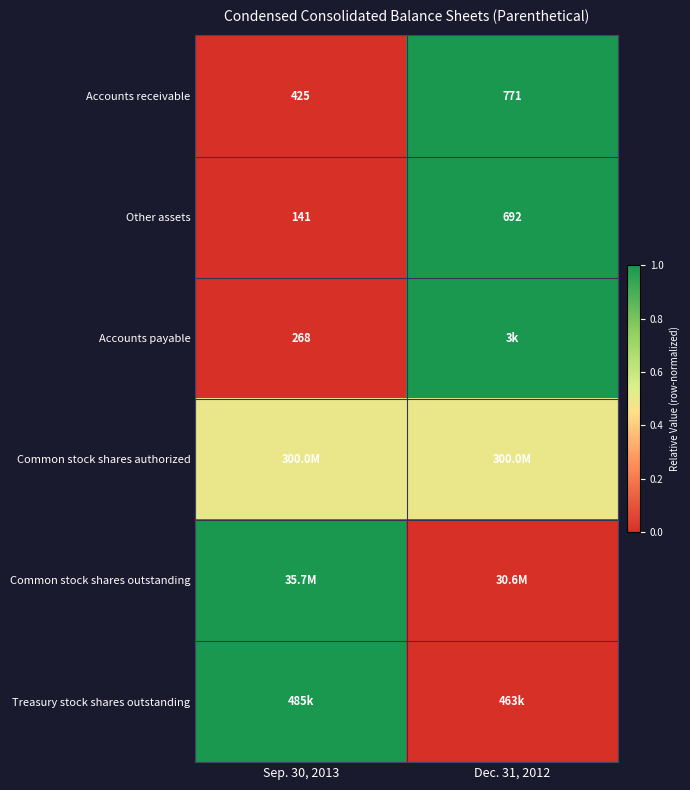

What is the minimum value for Accounts receivable?

425.0